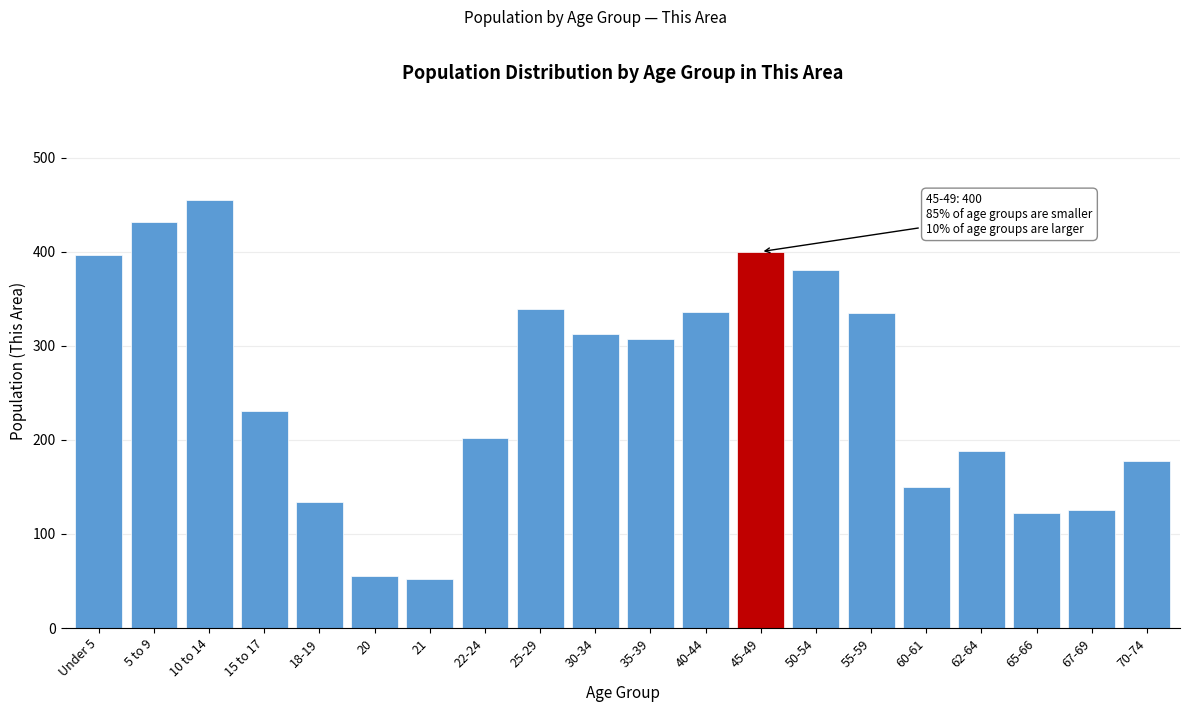

At which label is the value closest to 253?

15 to 17